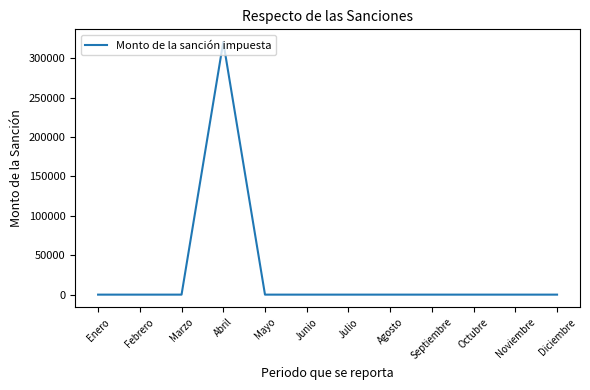

What is the average value?

26729.7